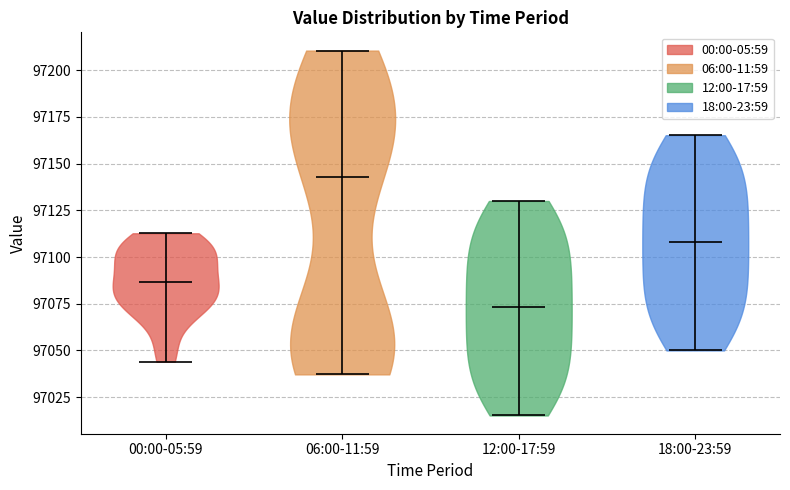

Reading left to right, read every violin against the y-axis: where its median line is, and the lowest and highest points it reaches. The values are not printed on the chart, so give them approximately, as read against the axis.

00:00-05:59: median line 97085, lowest point 97045, highest point 97115
06:00-11:59: median line 97145, lowest point 97035, highest point 97210
12:00-17:59: median line 97075, lowest point 97015, highest point 97130
18:00-23:59: median line 97110, lowest point 97050, highest point 97165